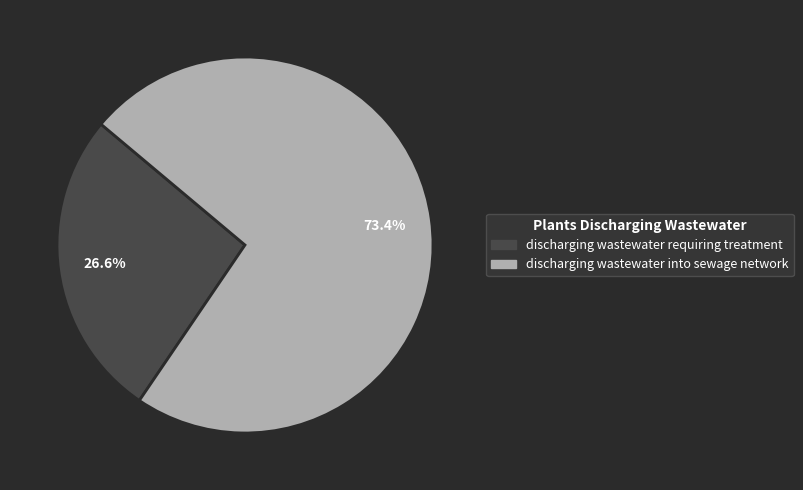

How many segments does this pie chart have?

2